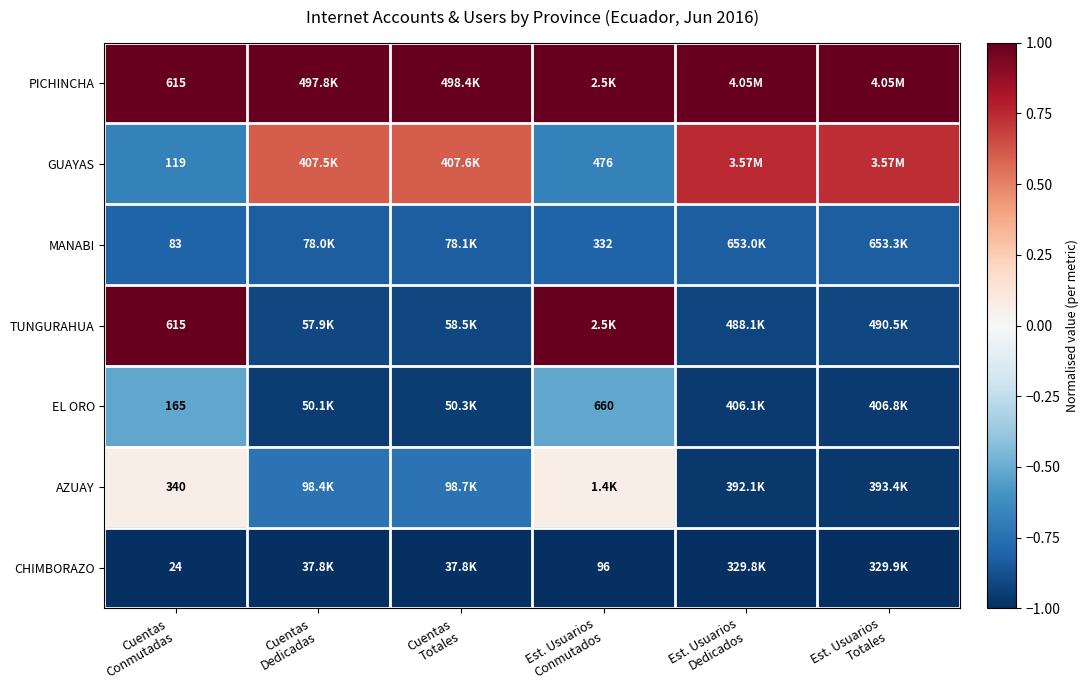

True or false: CHIMBORAZO has a value of -0.4 at Cuentas Totales.

False